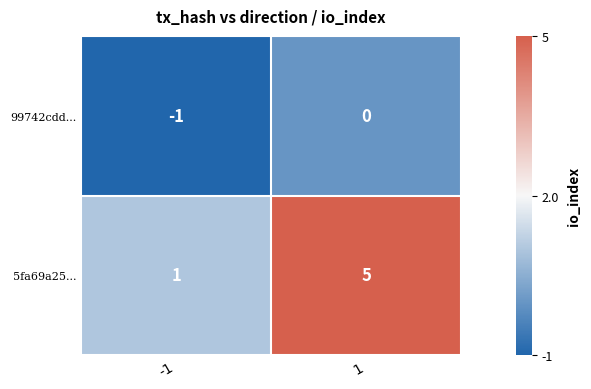

What is the average value of the 5fa69a25... series?

3